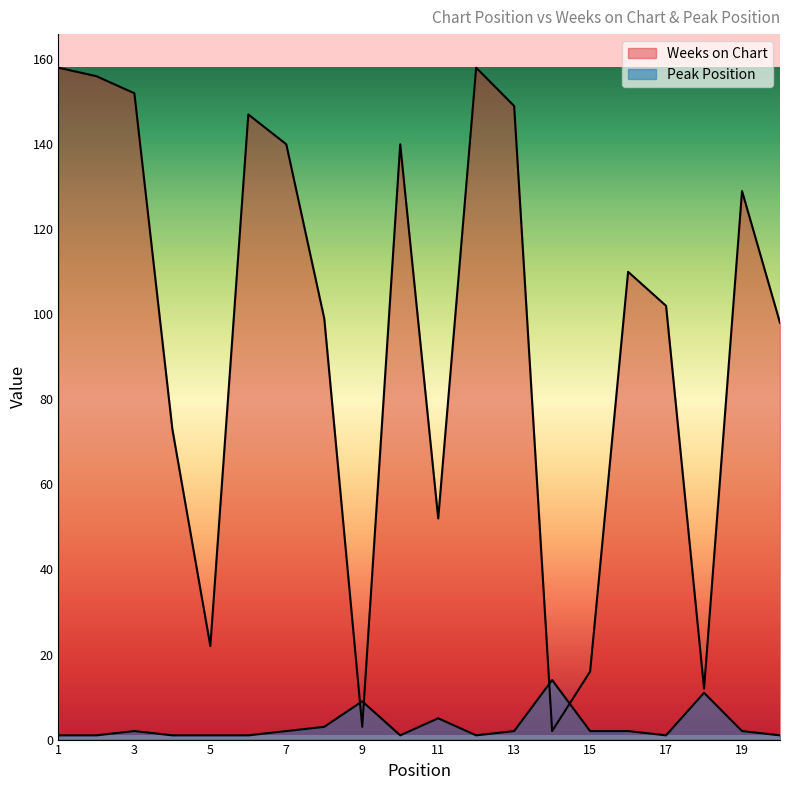

How many interior local valleys does the Weeks on Chart series have?

5